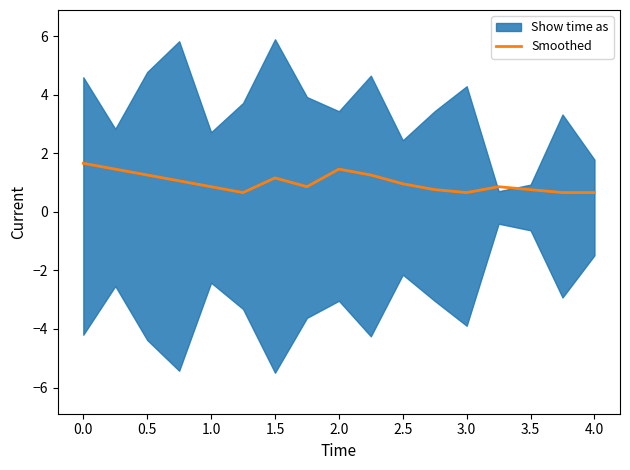

What is the difference between the maximum and minimum values?

1.0